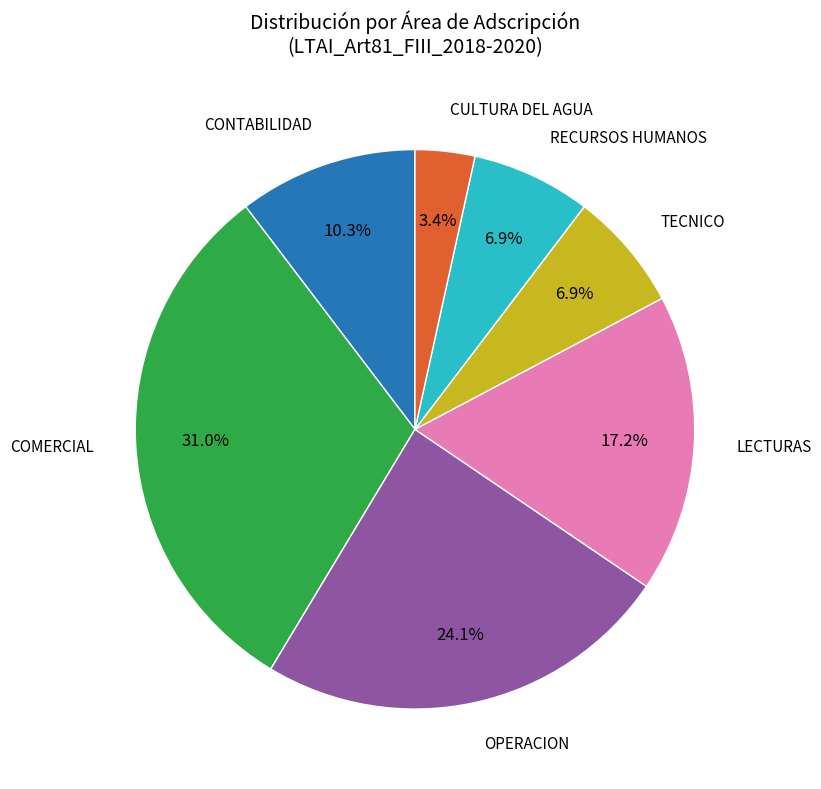

How many slices are in this pie chart?

7